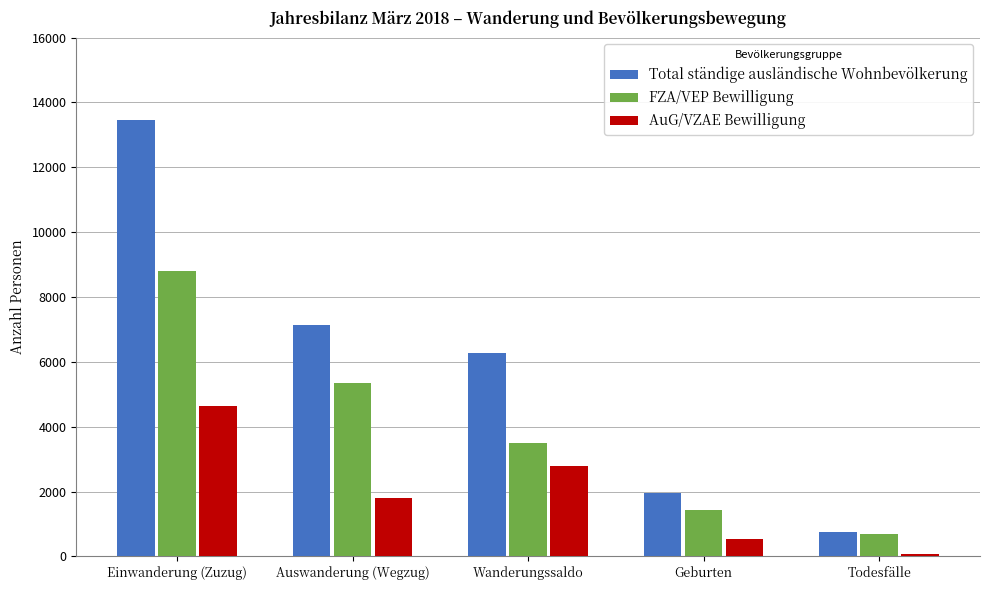

Rank the categories by FZA/VEP Bewilligung value from highest to lowest.

Einwanderung (Zuzug), Auswanderung (Wegzug), Wanderungssaldo, Geburten, Todesfälle